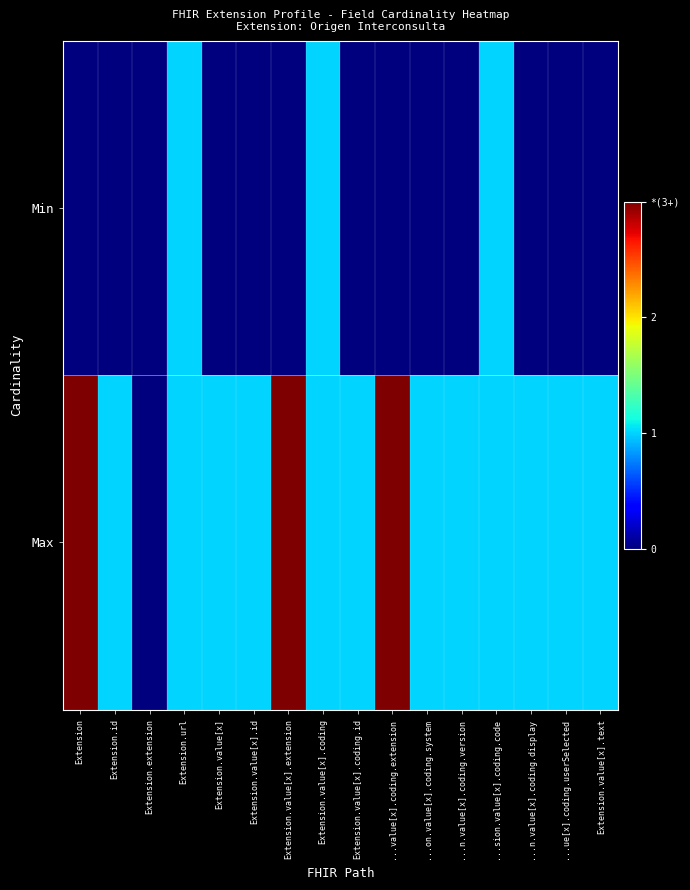

Reading left to right, list all the values displayed in this chart.

Min: Extension=0	Extension.id=0	Extension.extension=0	Extension.url=1	Extension.value[x]=0	Extension.value[x].id=0	Extension.value[x].extension=0	Extension.value[x].coding=1	Extension.value[x].coding.id=0	...value[x].coding.extension=0	...on.value[x].coding.system=0	...n.value[x].coding.version=0	...sion.value[x].coding.code=1	...n.value[x].coding.display=0	...ue[x].coding.userSelected=0	Extension.value[x].text=0
Max: Extension=3	Extension.id=1	Extension.extension=0	Extension.url=1	Extension.value[x]=1	Extension.value[x].id=1	Extension.value[x].extension=3	Extension.value[x].coding=1	Extension.value[x].coding.id=1	...value[x].coding.extension=3	...on.value[x].coding.system=1	...n.value[x].coding.version=1	...sion.value[x].coding.code=1	...n.value[x].coding.display=1	...ue[x].coding.userSelected=1	Extension.value[x].text=1